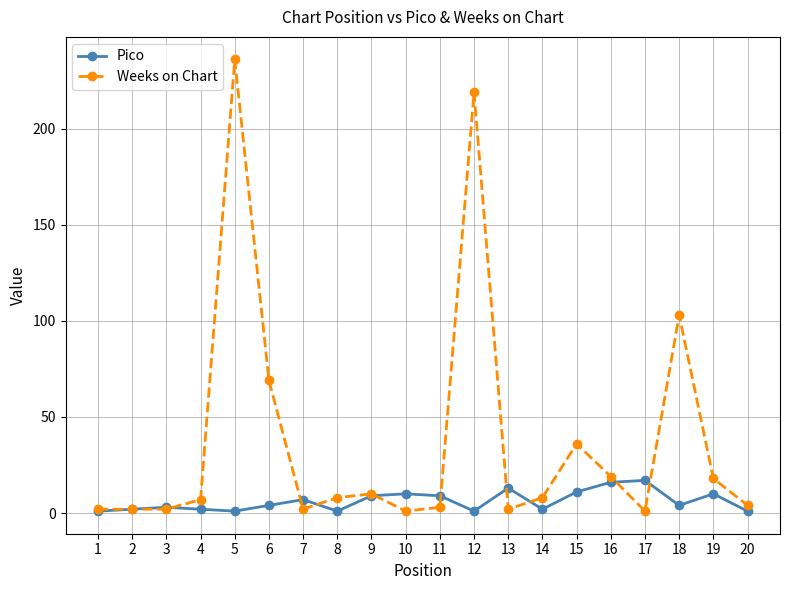

What is the greatest value displayed?

236